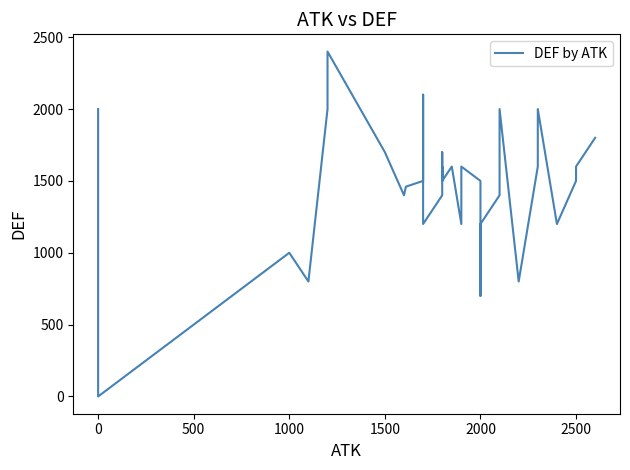

Reading right to left, transcribe all the data shown in this chart.

1800	1600	1500	1200	2000	1700	1600	800	2000	1600	1400	1200	700	1500	1500	1500	1500	1500	1600	1400	1200	1600	1500	1700	1500	1600	1400	1200	2100	1500	1460	1400	1700	2400	2000	800	1000	0	0	2000